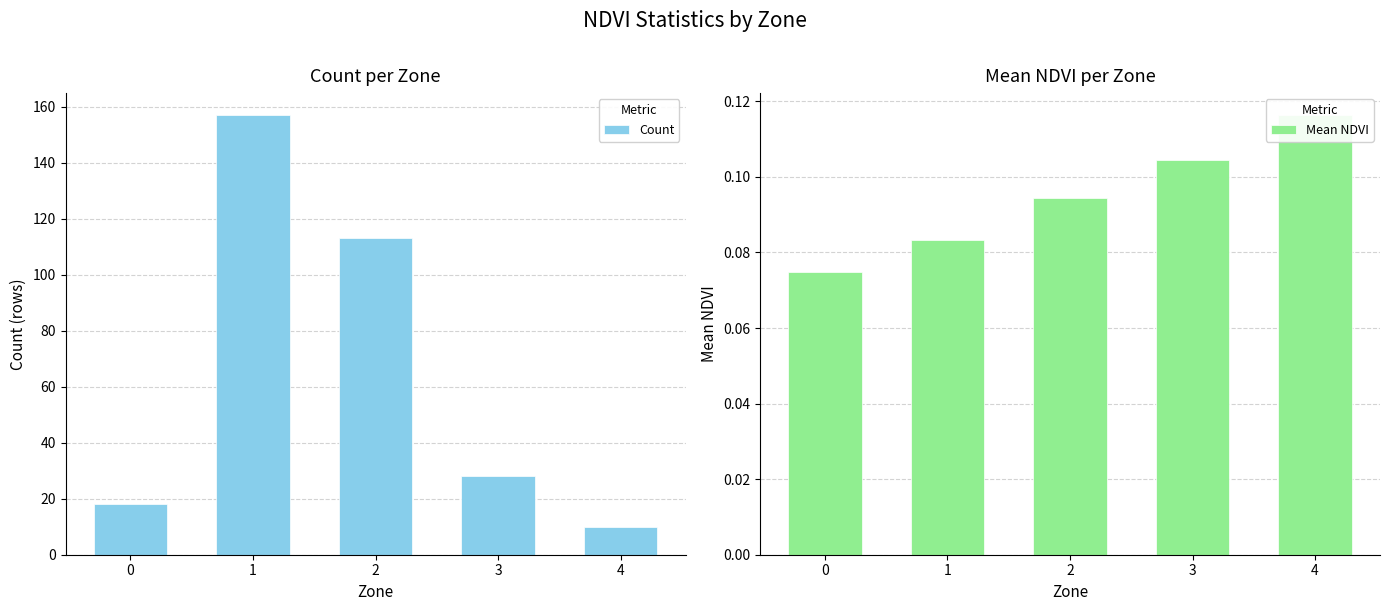

Which series has the widest spread of values?

Count